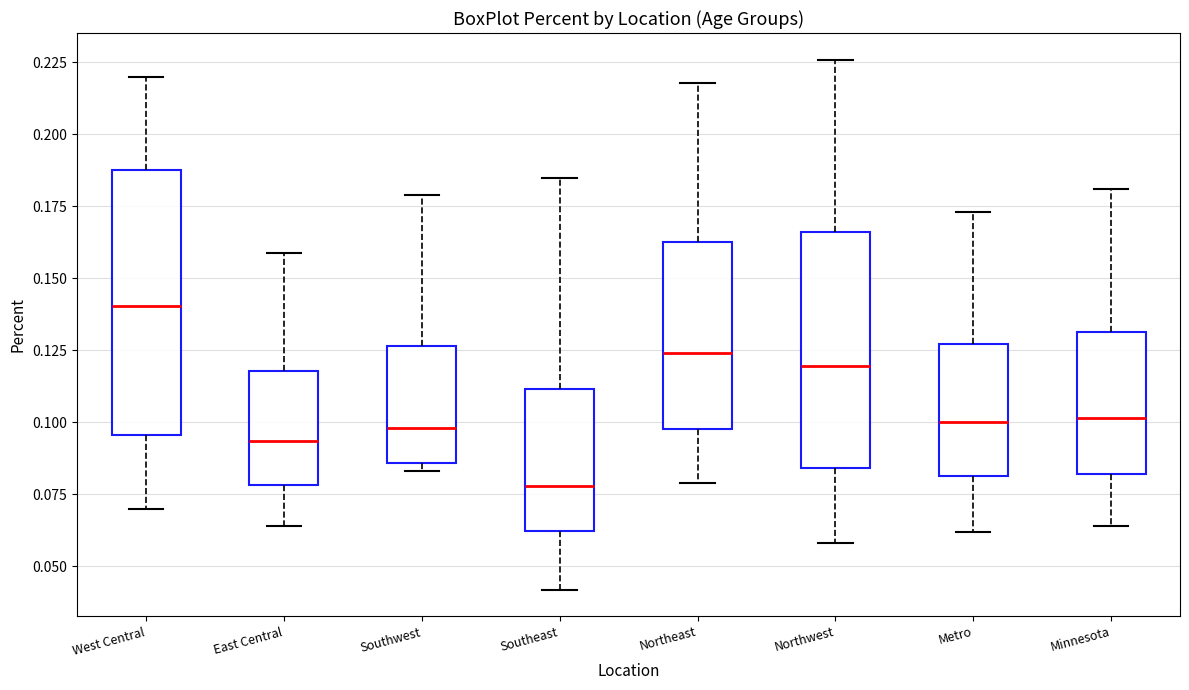

Which box is the tallest, from its lower edge to its upper edge?

West Central